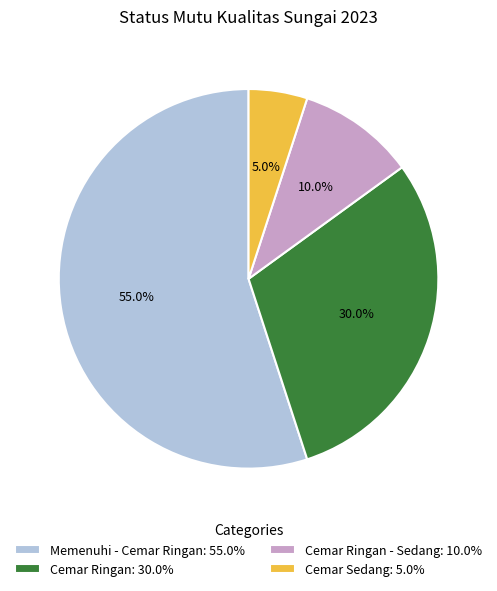

What is the ratio of the value at Cemar Ringan: 30.0% to the value at Cemar Ringan - Sedang: 10.0%?

3.0